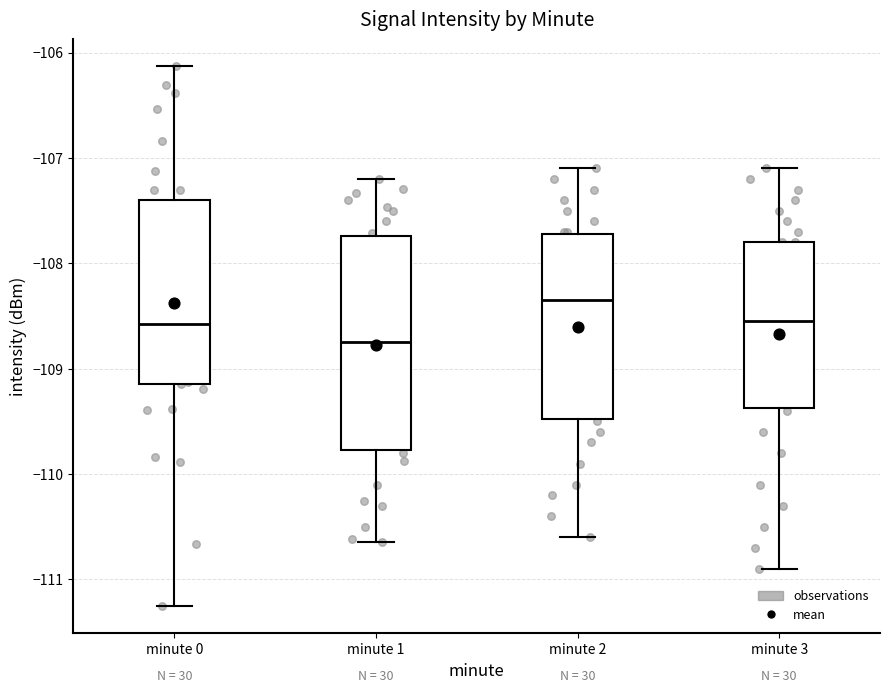

Reading left to right, read every box against the y-axis: the position of its median line, the range the box covers, and the ends of its whiskers. The values are not printed on the chart, so give them approximately, as read against the axis.

minute 0: median -108.6, box -109.1 to -107.4, whiskers -111.3 to -106.1
minute 1: median -108.7, box -109.8 to -107.7, whiskers -110.6 to -107.2
minute 2: median -108.3, box -109.5 to -107.7, whiskers -110.6 to -107.1
minute 3: median -108.5, box -109.4 to -107.8, whiskers -110.9 to -107.1